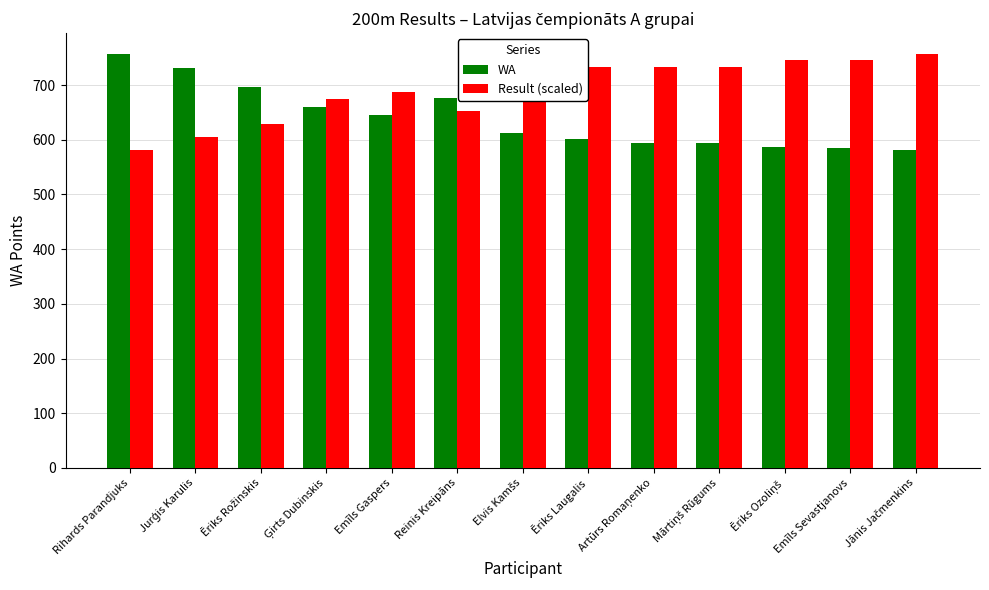

What are all the series names shown in the legend?

WA, Result (scaled)